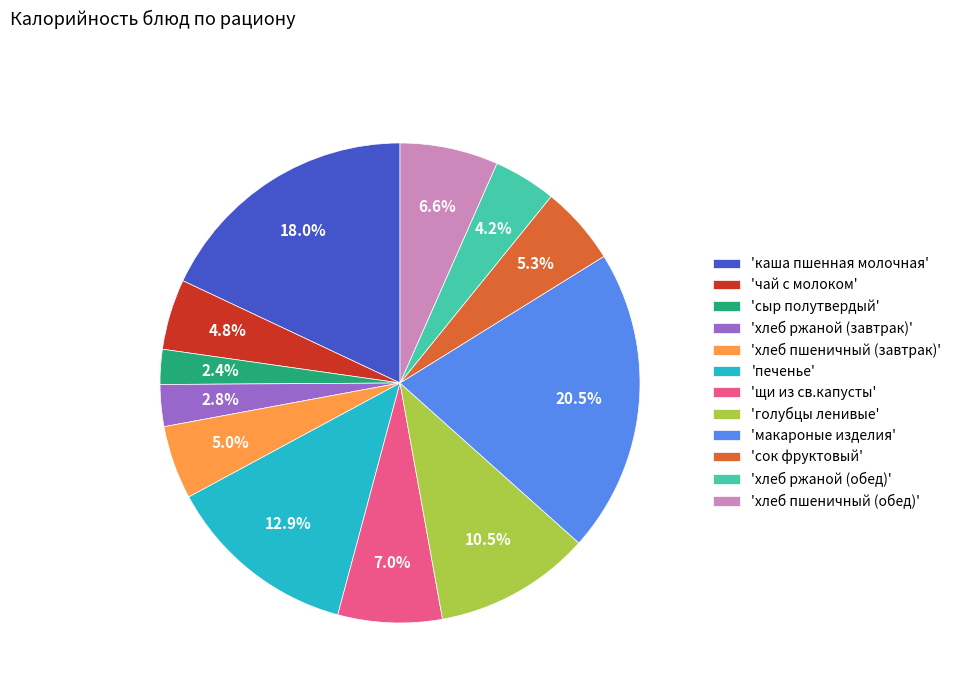

Which category has the biggest portion of the pie?

'макароные изделия'